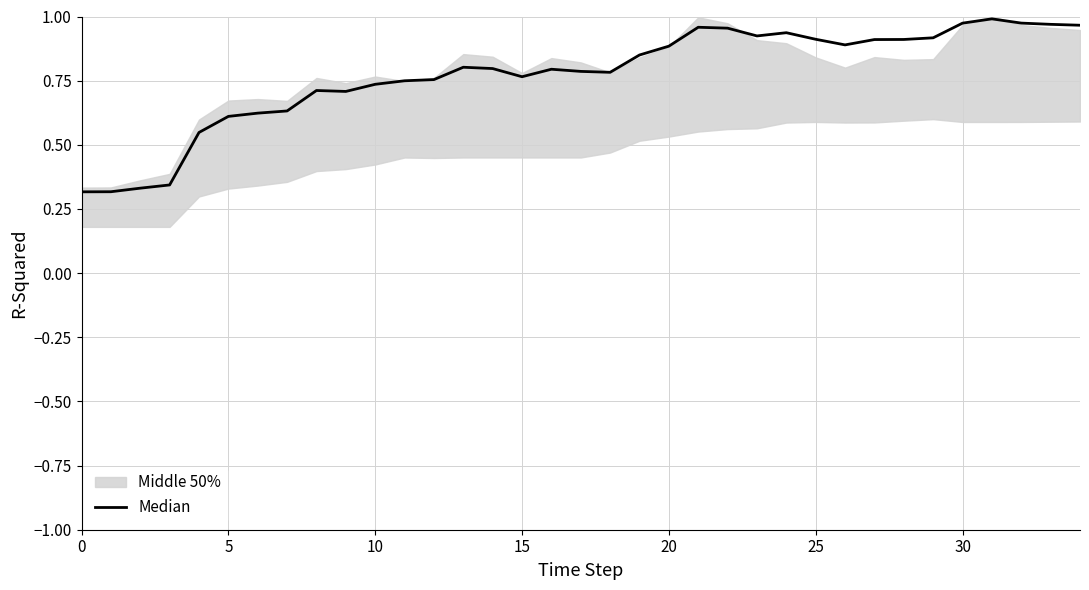

How many lines are shown in the chart?

1